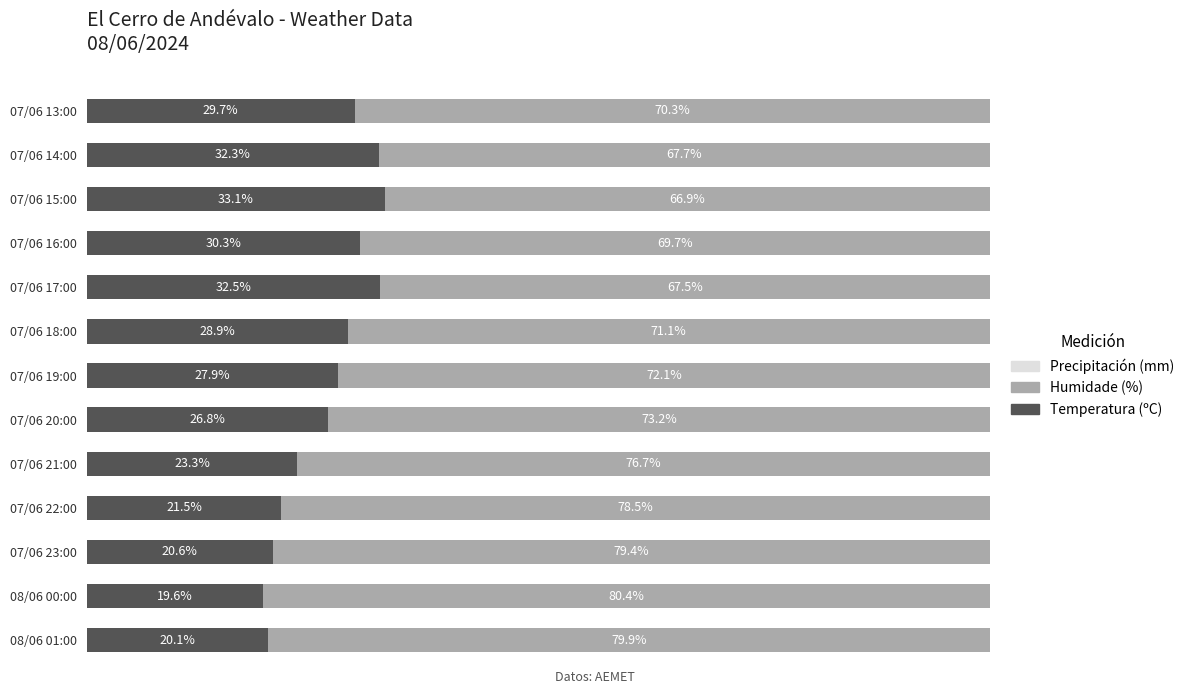

Rank the categories by Temperatura (ºC) value from lowest to highest.

08/06 00:00, 08/06 01:00, 07/06 23:00, 07/06 22:00, 07/06 21:00, 07/06 20:00, 07/06 19:00, 07/06 18:00, 07/06 13:00, 07/06 16:00, 07/06 14:00, 07/06 17:00, 07/06 15:00